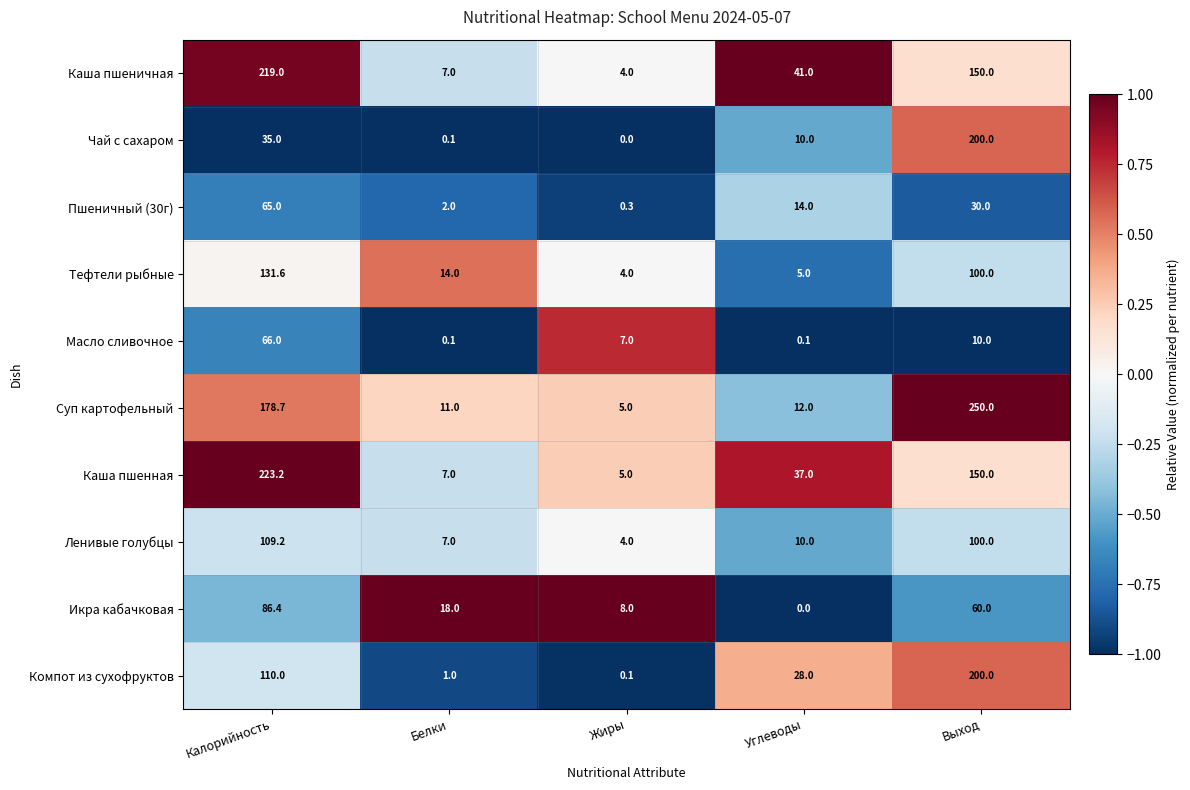

What value does the Пшеничный (30г) series have at Белки?

2.0